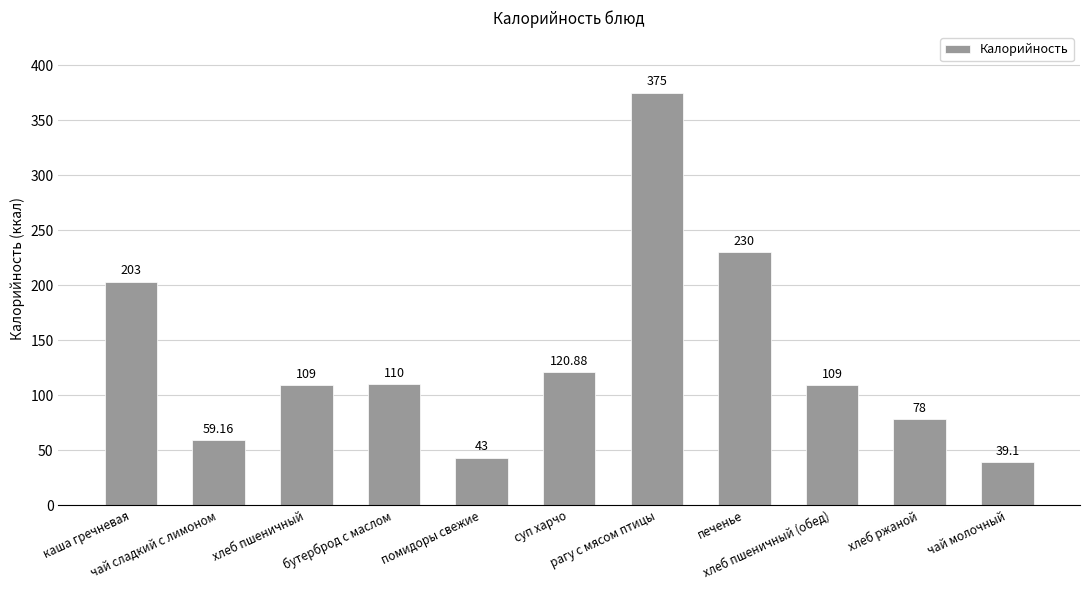

What position from the right is каша гречневая?

11